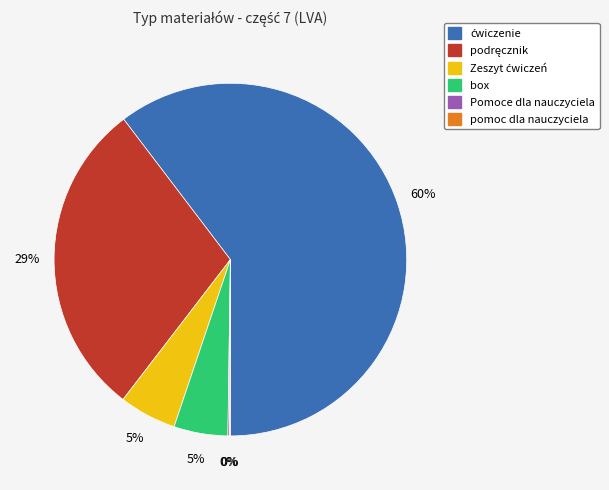

Is there a majority slice in this chart?

Yes